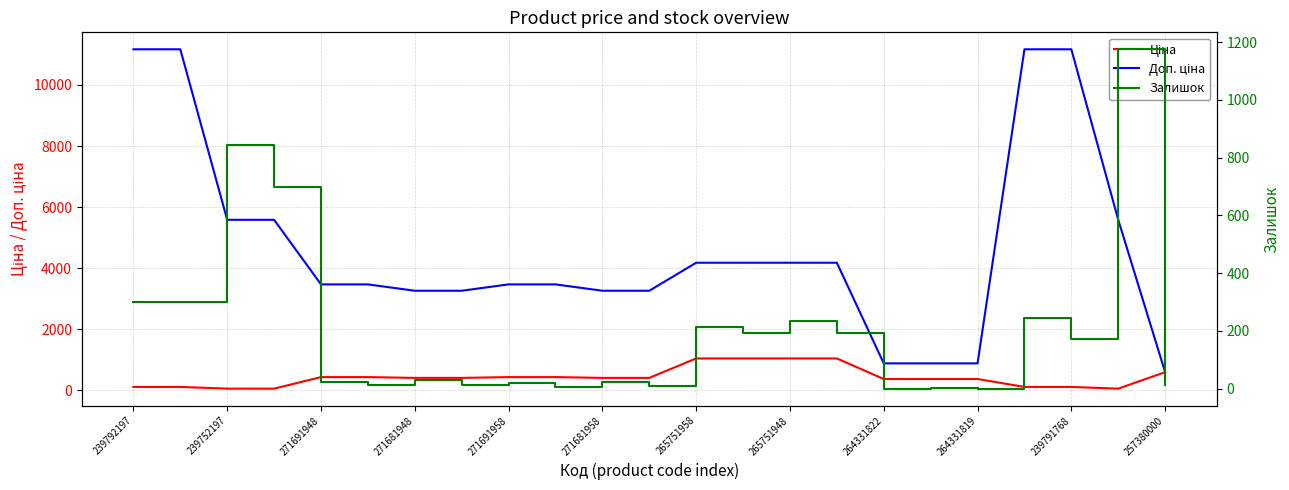

Which category has the lowest value in the Залишок series?

264331822